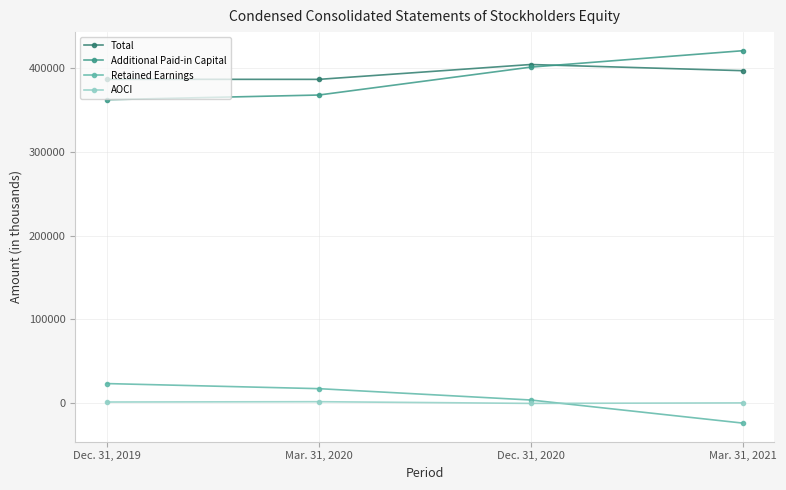

Does the chart have visible grid lines?

Yes